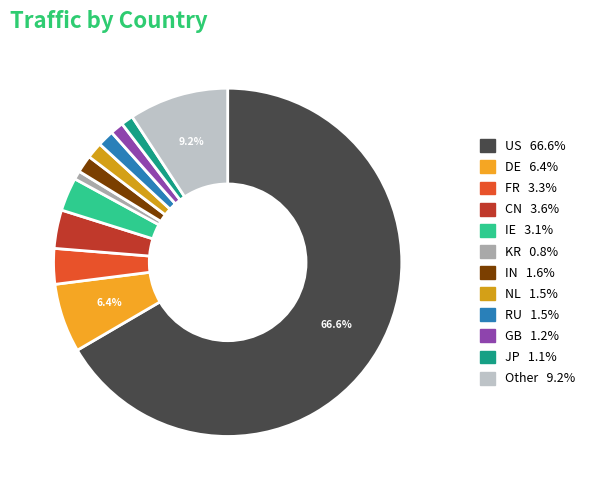

To the nearest percent, what portion does DE represent?

6%